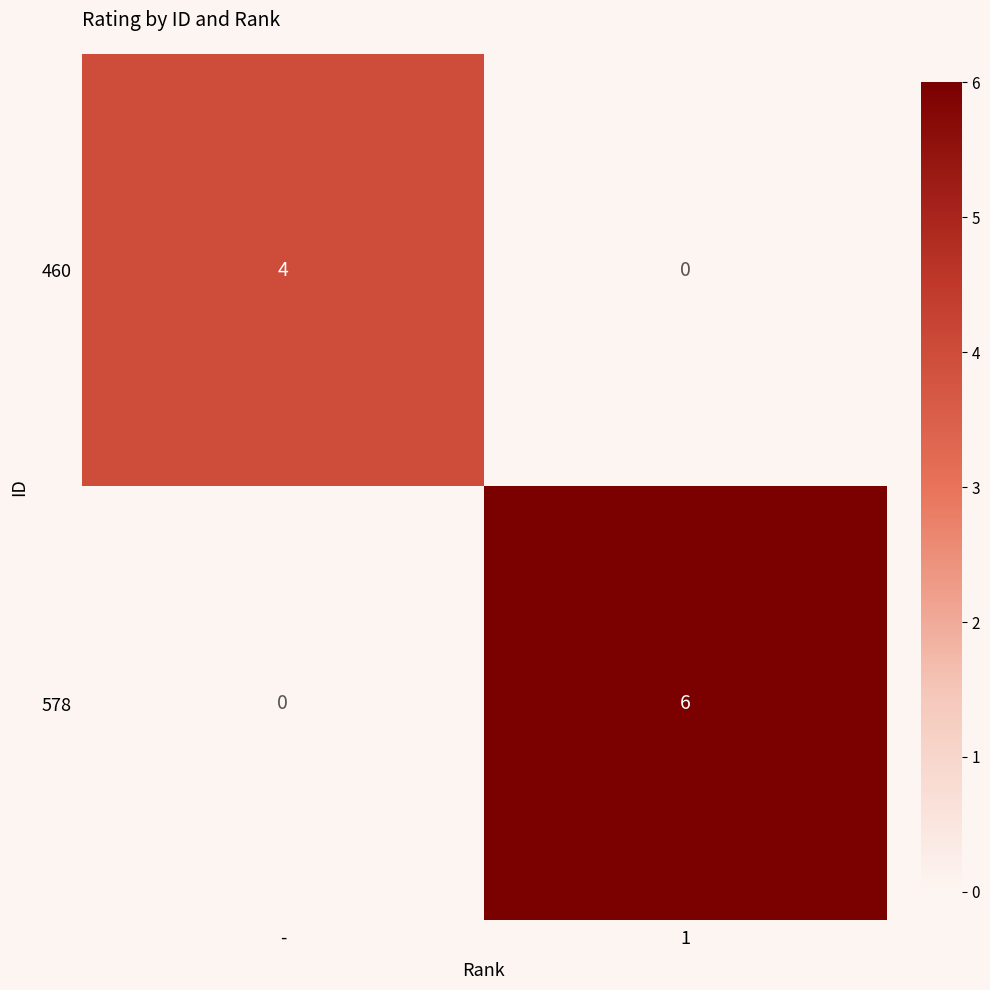

What is the total value across all series at -?

4